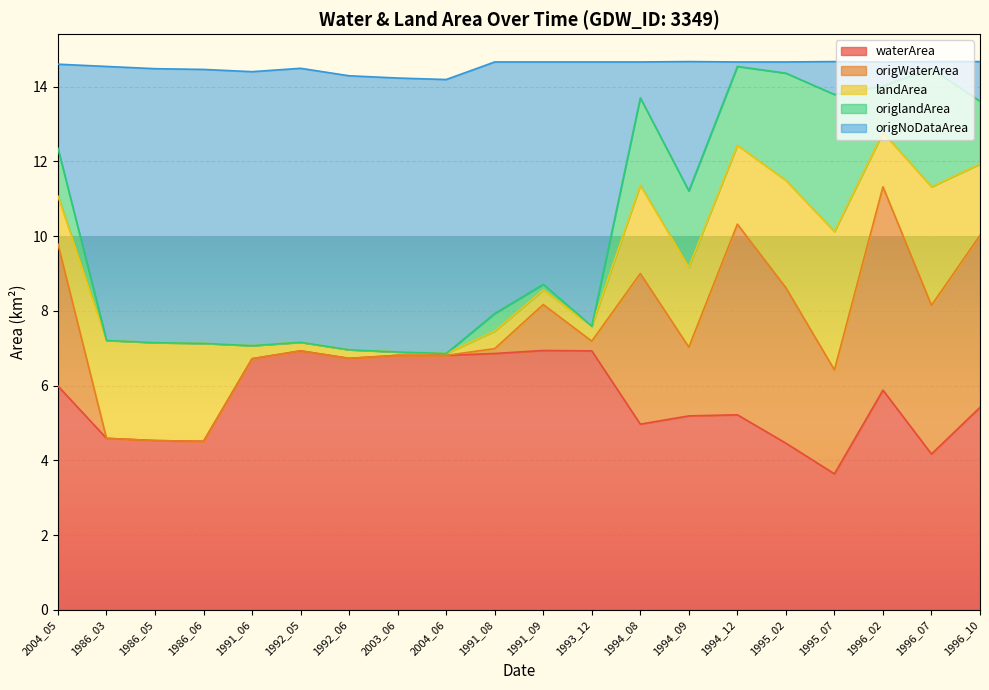

Which category has the lowest value in the waterArea series?

1995_07